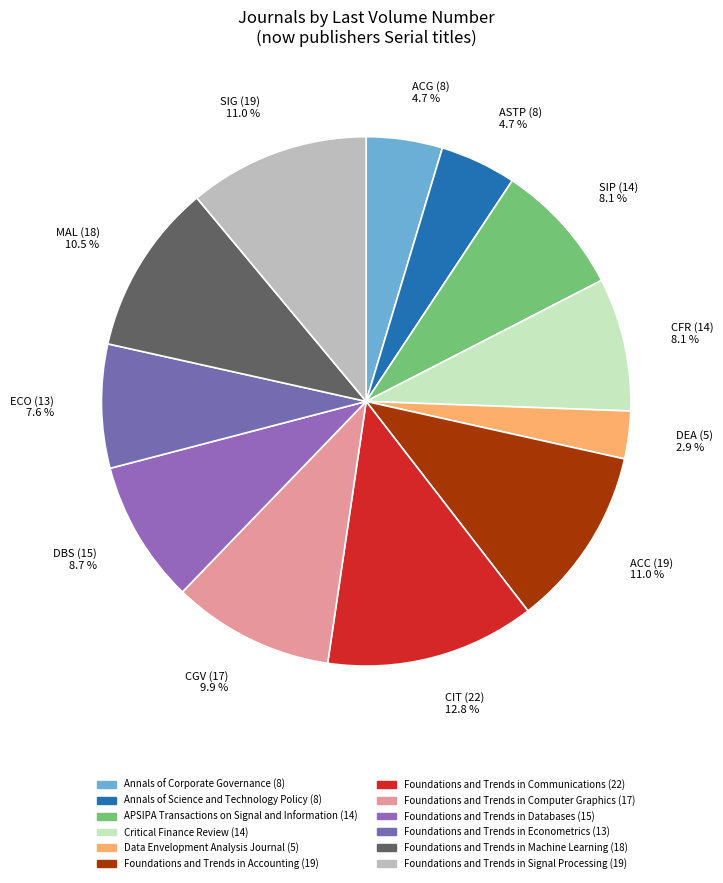

How many slices are in this pie chart?

12